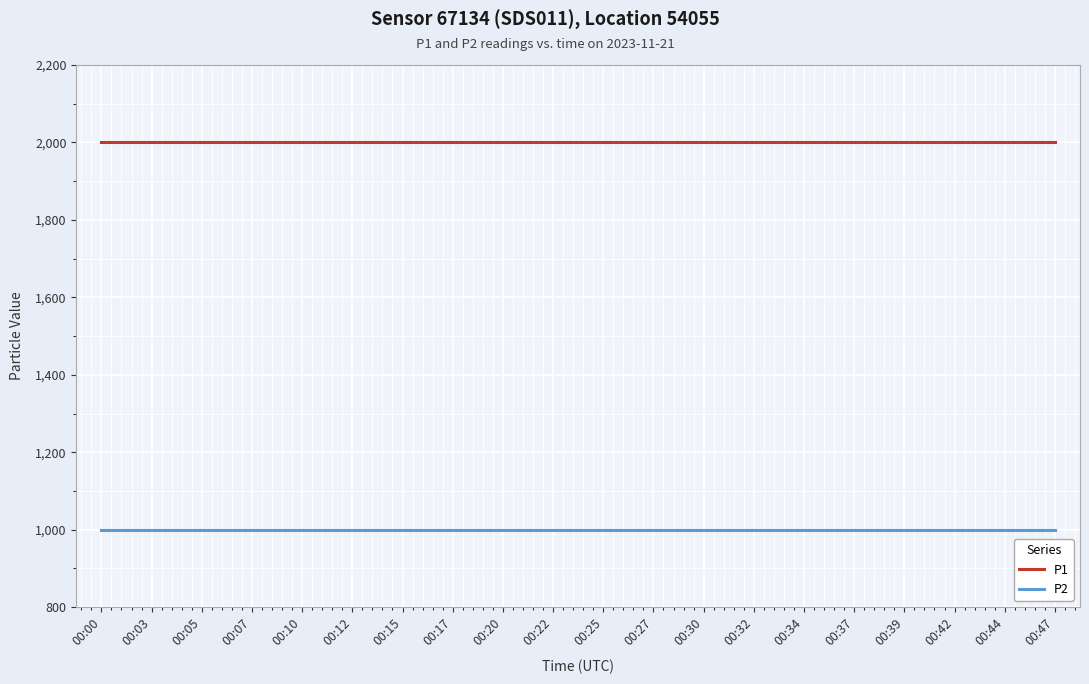

List the series in order of their peak value, lowest first.

P2, P1